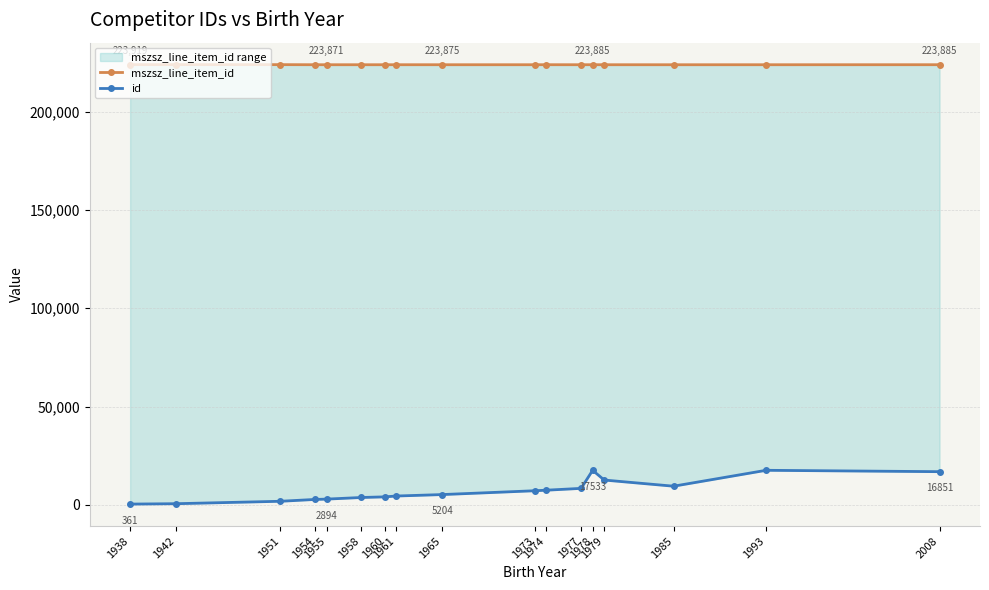

List the labels in order of mszsz_line_item_id value, smallest first.

1985, 1955, 1977, 1993, 1958, 1960, 1965, 1973, 1979, 1954, 1961, 1974, 1978, 2008, 1938, 1951, 1942